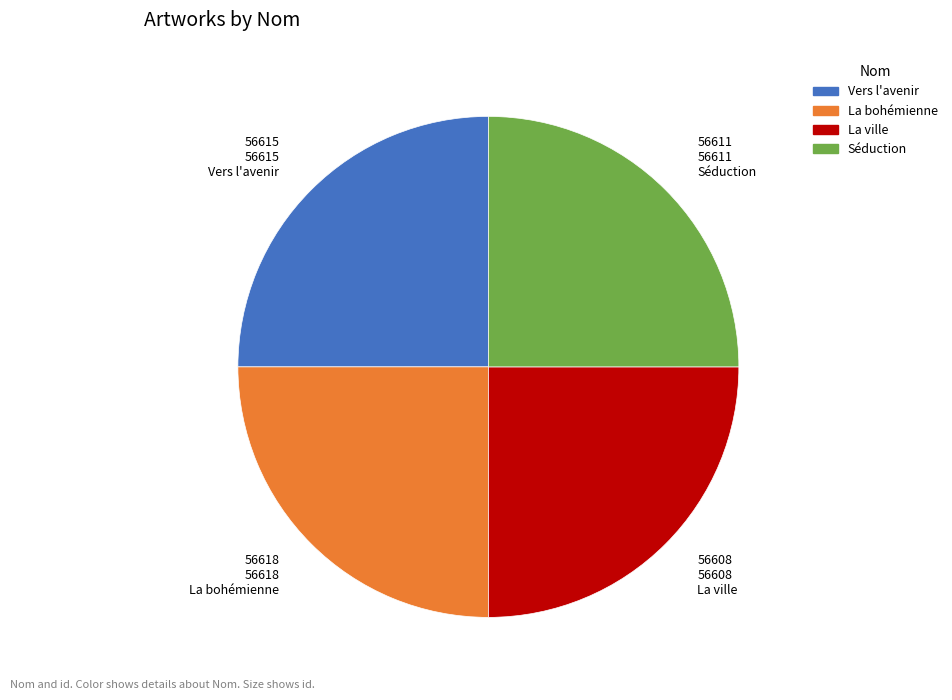

Is Séduction the majority of the pie?

No